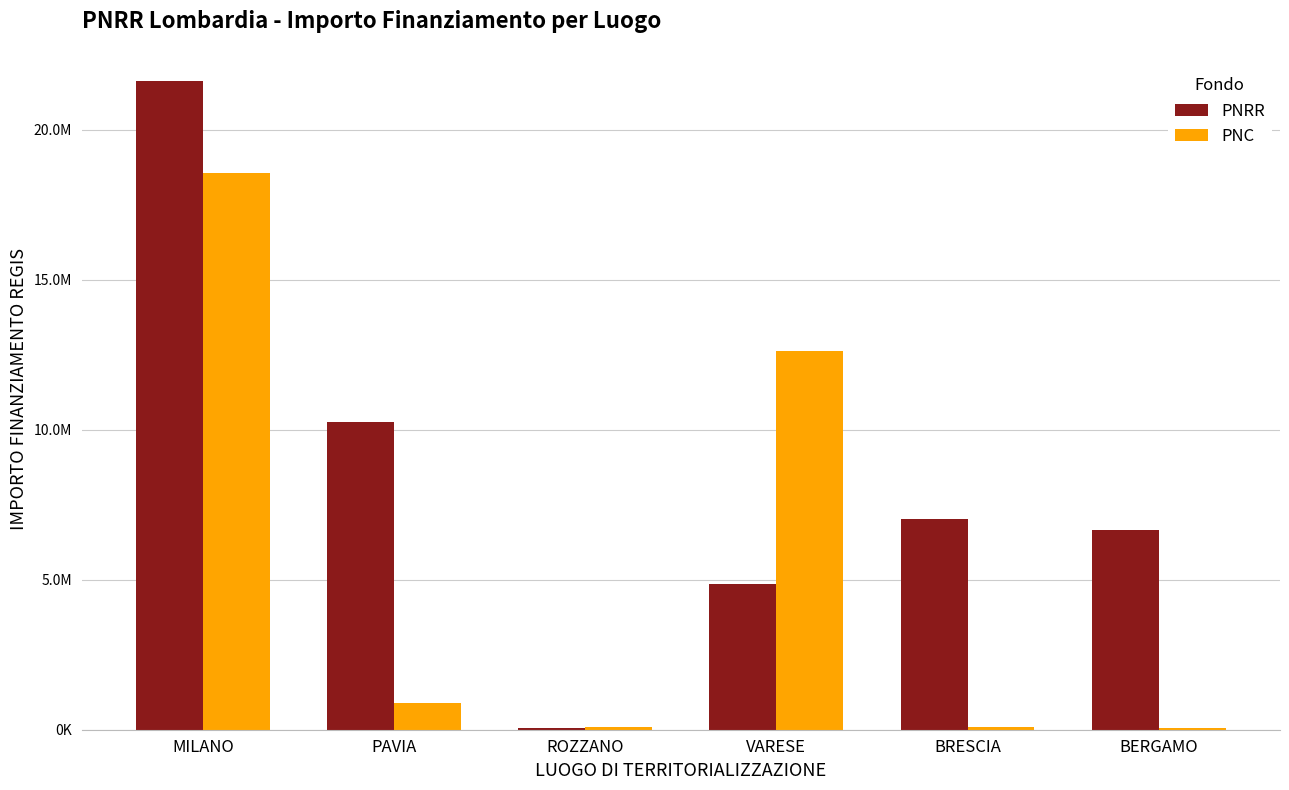

Between BRESCIA and BERGAMO, which series saw the biggest shift?

PNRR